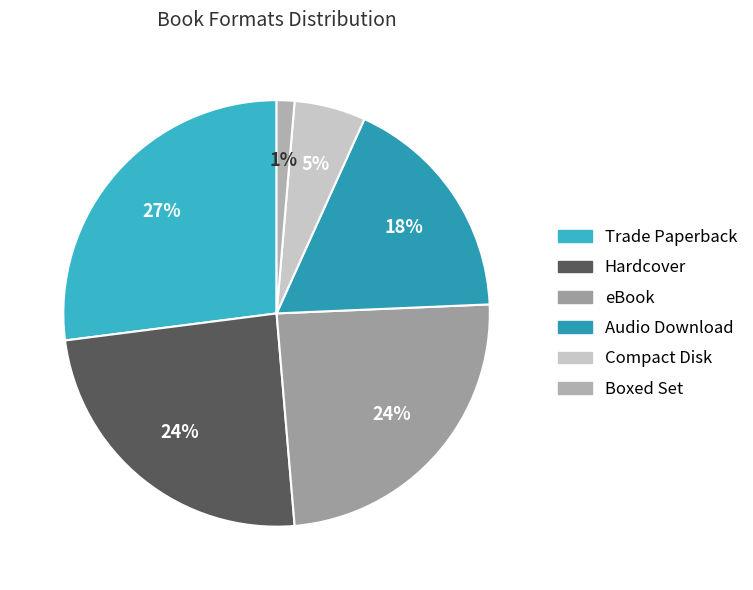

Rank the categories by value from highest to lowest.

Trade Paperback, Hardcover, eBook, Audio Download, Compact Disk, Boxed Set